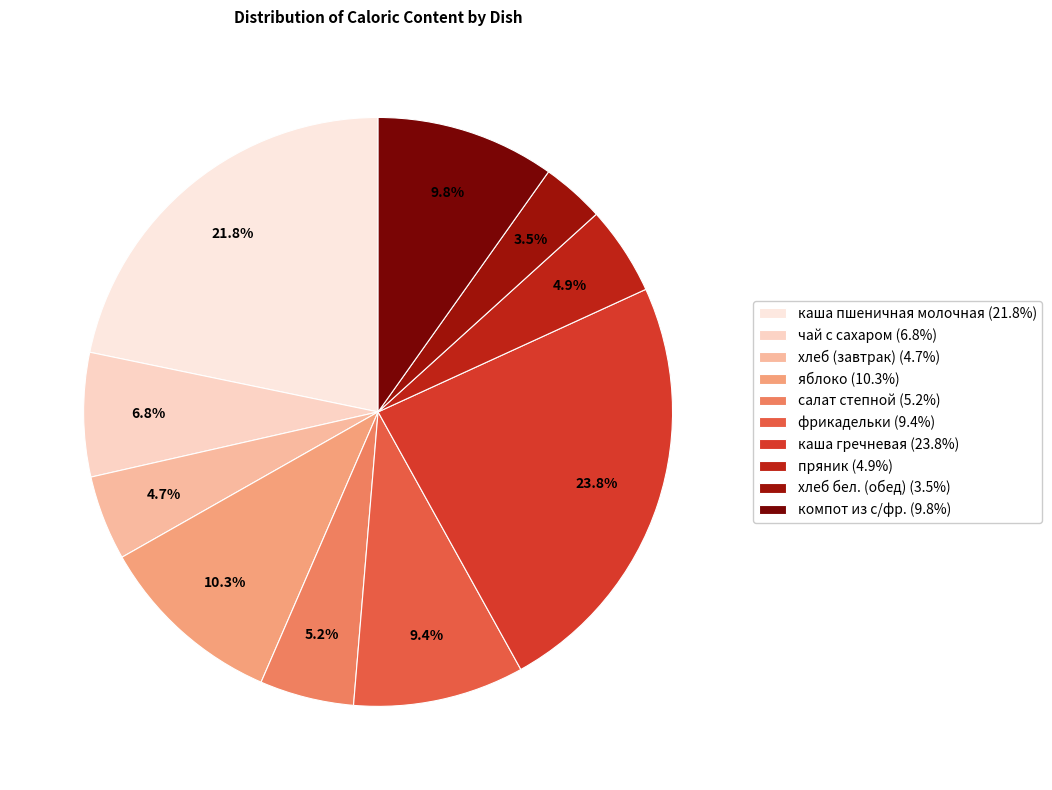

Does каша гречневая account for over 50% of the chart?

No